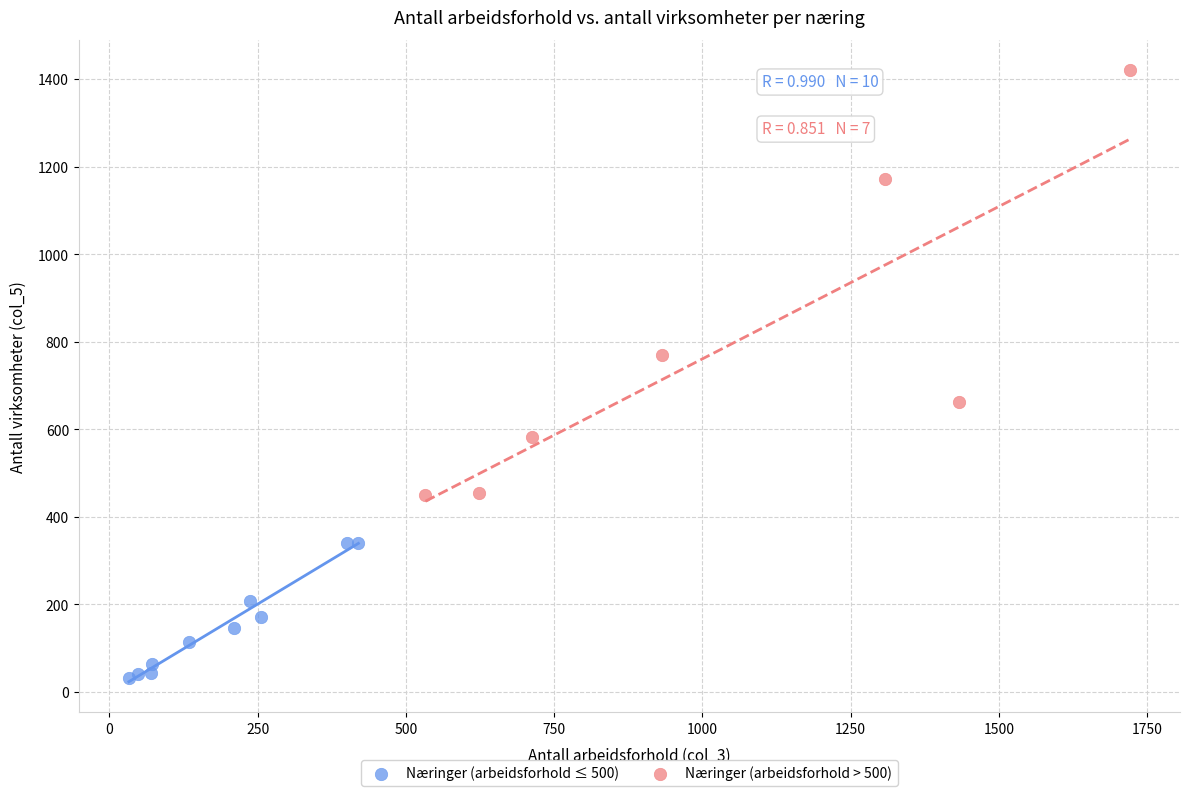

What are all the series names shown in the legend?

Næringer (arbeidsforhold ≤ 500), Næringer (arbeidsforhold > 500)